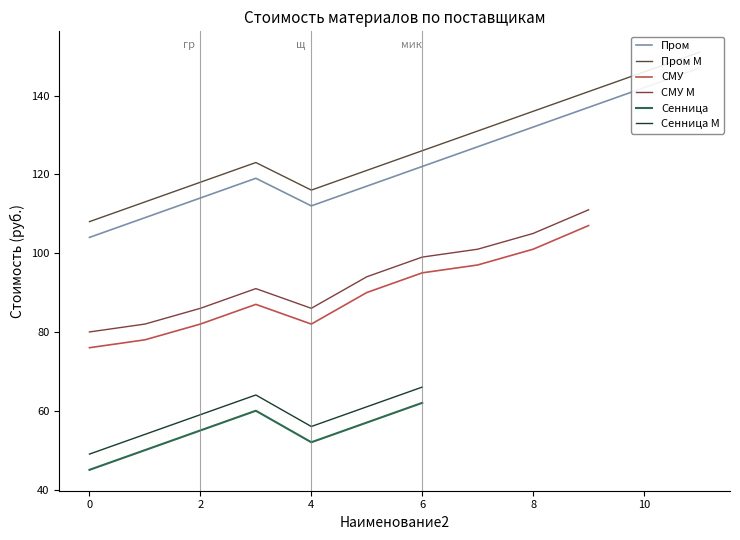

Is this an area chart (filled region under the line)?

No